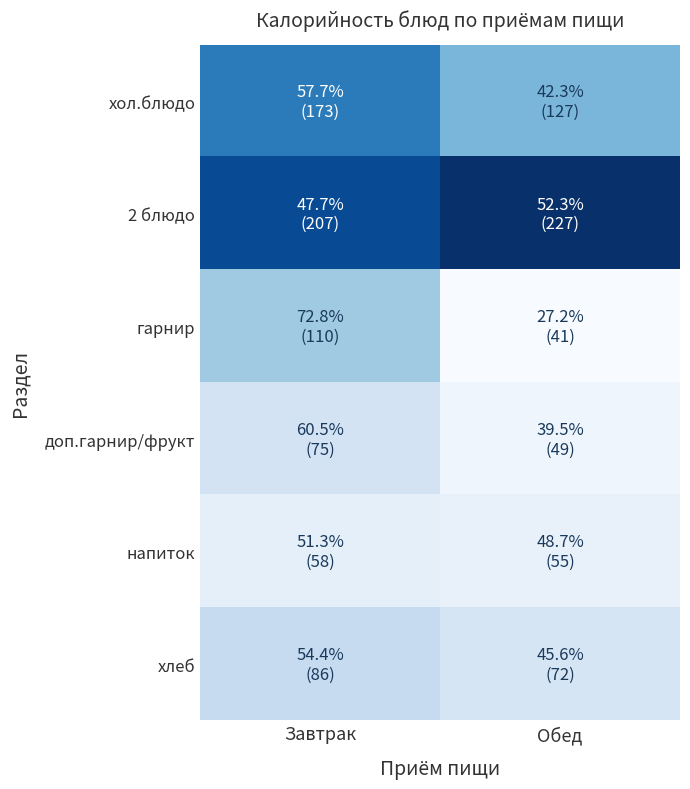

Reading left to right, list all the values displayed in this chart.

хол.блюдо: Завтрак=173.0	Обед=127.0
2 блюдо: Завтрак=207.0	Обед=227.0
гарнир: Завтрак=110.0	Обед=41.0
доп.гарнир/фрукт: Завтрак=75.0	Обед=49.0
напиток: Завтрак=58.0	Обед=55.1
хлеб: Завтрак=86.8	Обед=72.8